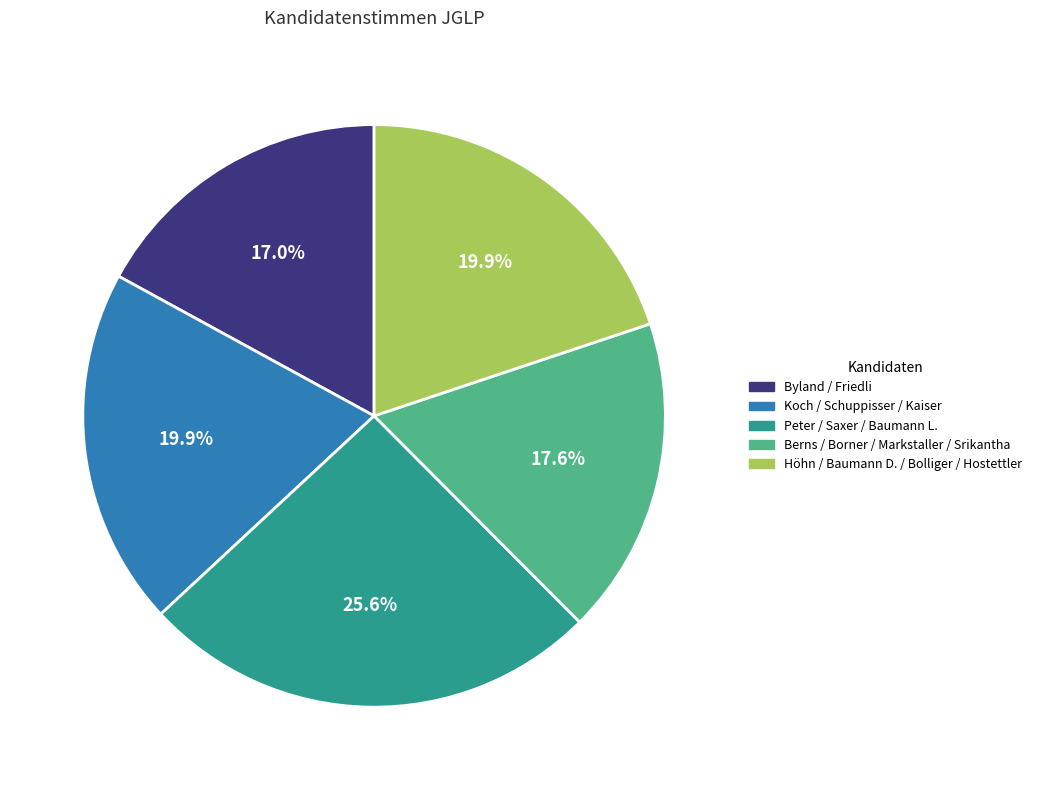

Is there a majority slice in this chart?

No